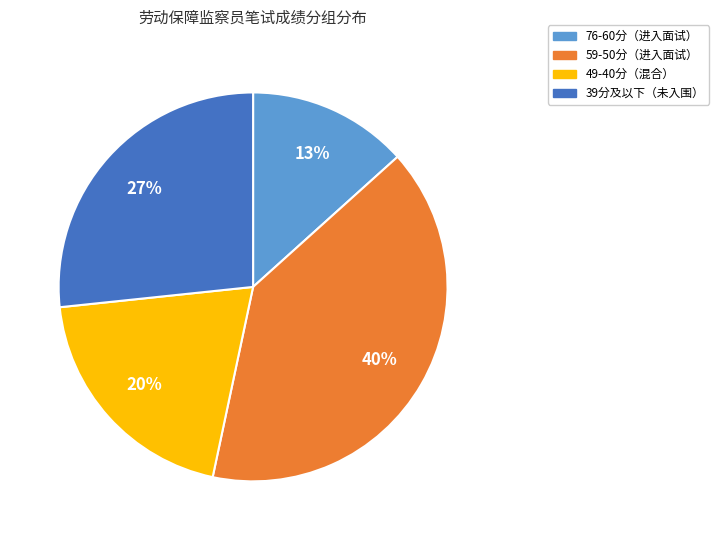

To the nearest percent, what is the average slice percentage?

25%